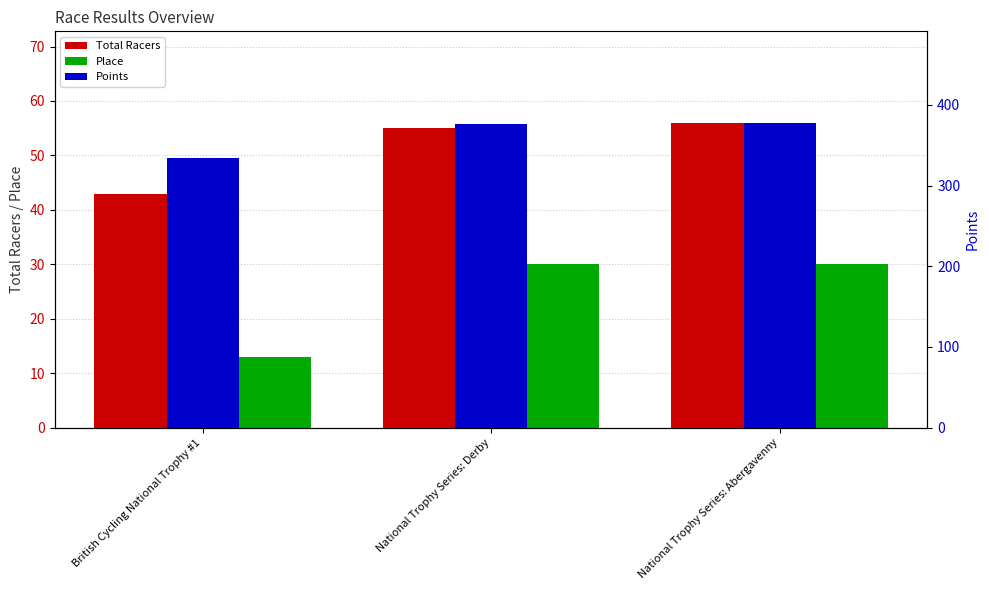

Are the bars horizontal?

No